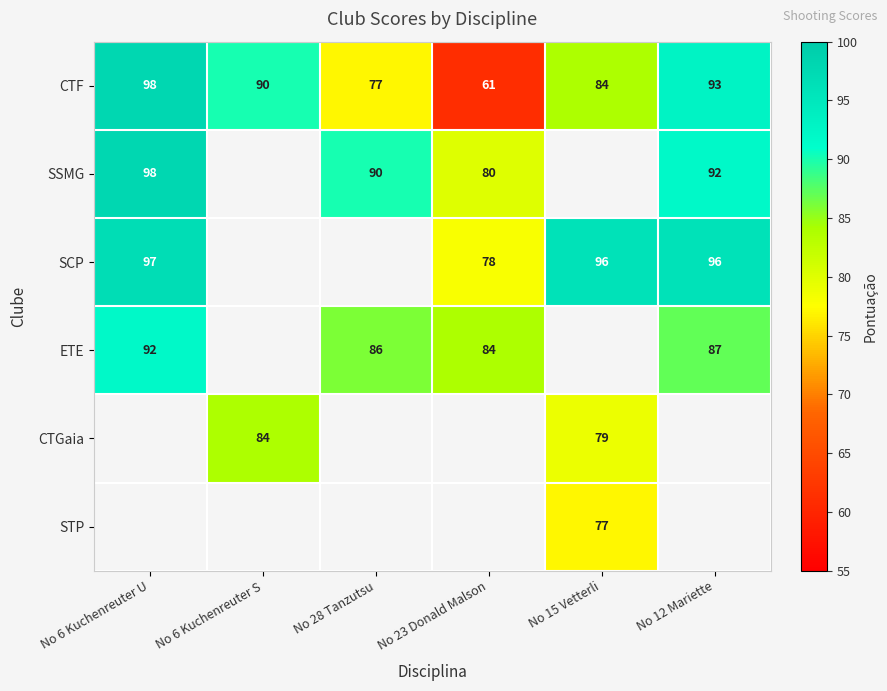

What is the minimum value for CTF?

61